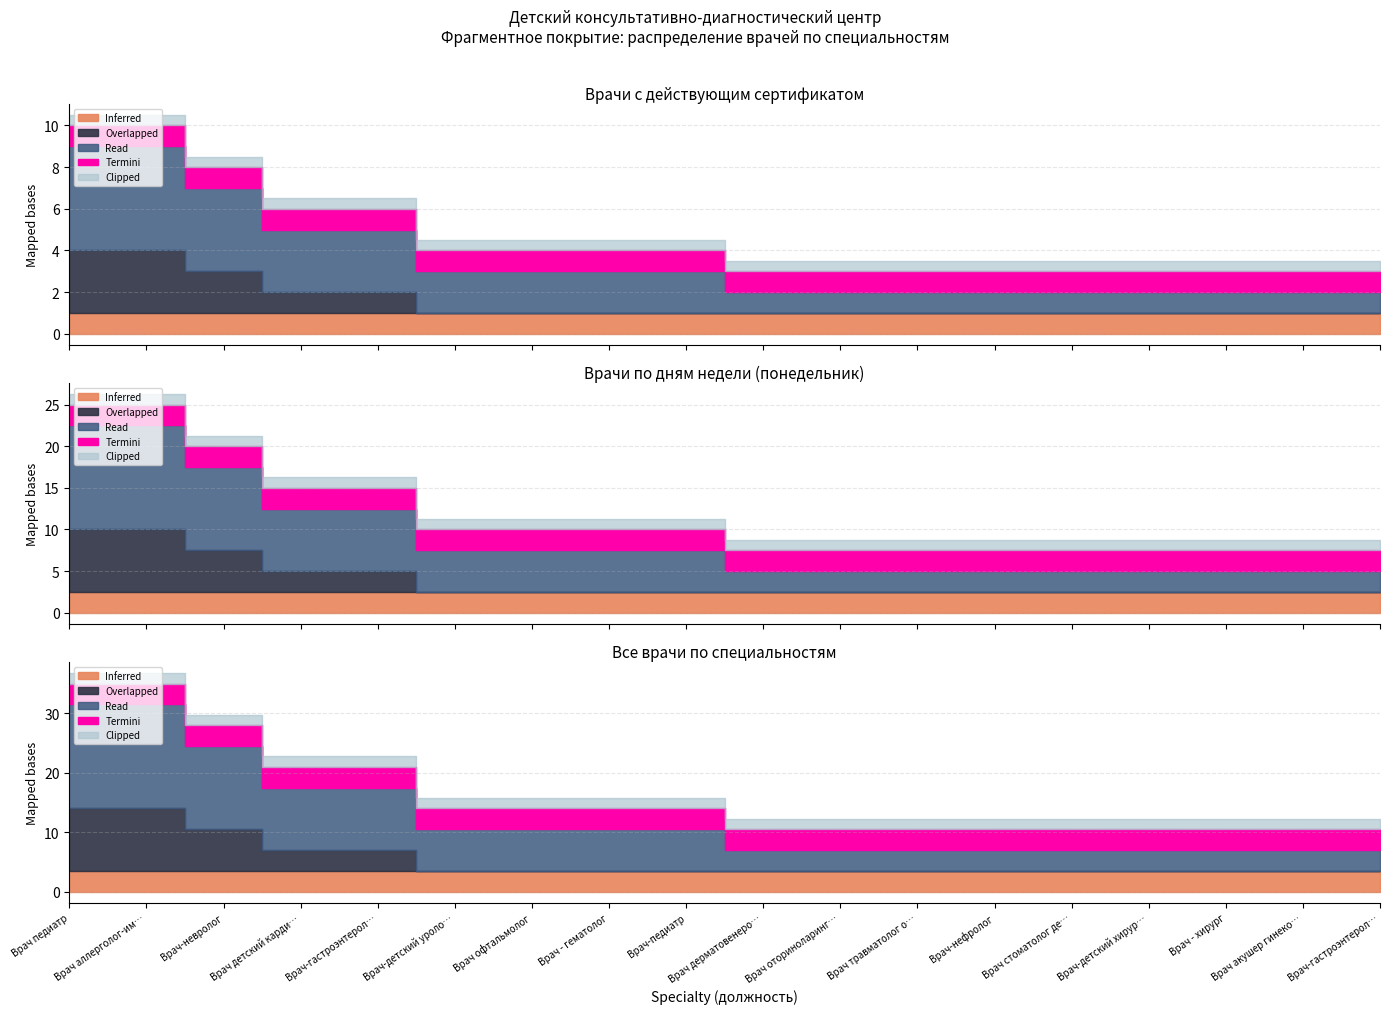

True or false: Clipped and Inferred cross at least once.

False